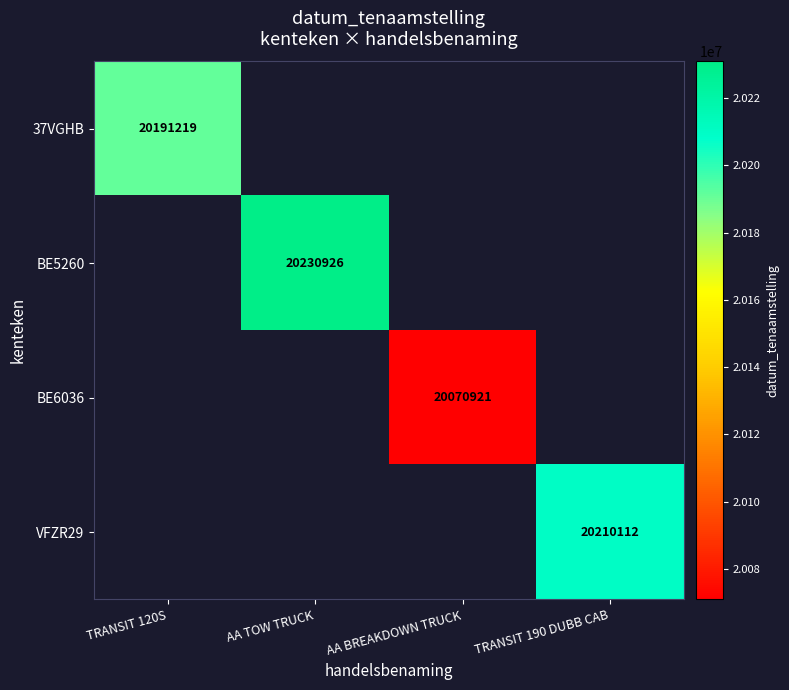

Is it true that BE6036 equals 20070921 at AA BREAKDOWN TRUCK?

True